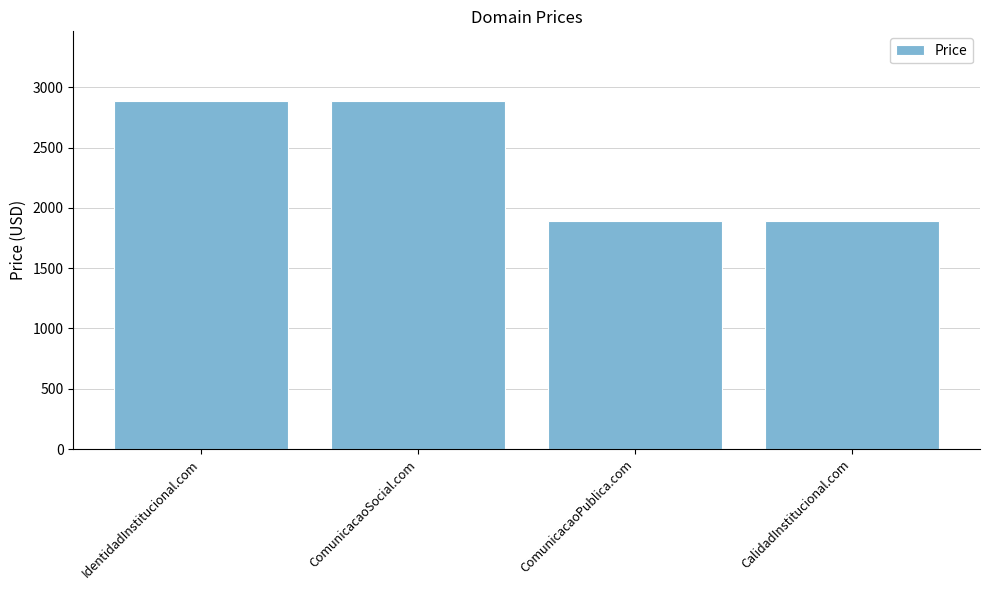

What is the minimum value shown in the chart?

1888